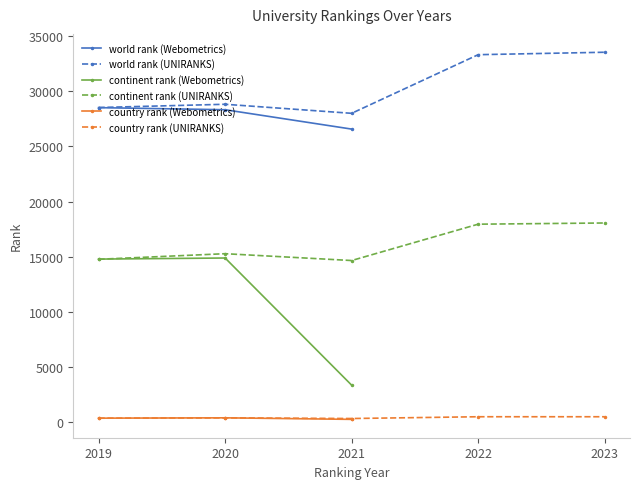

Which category has the lowest value in the continent rank (Webometrics) series?

2021